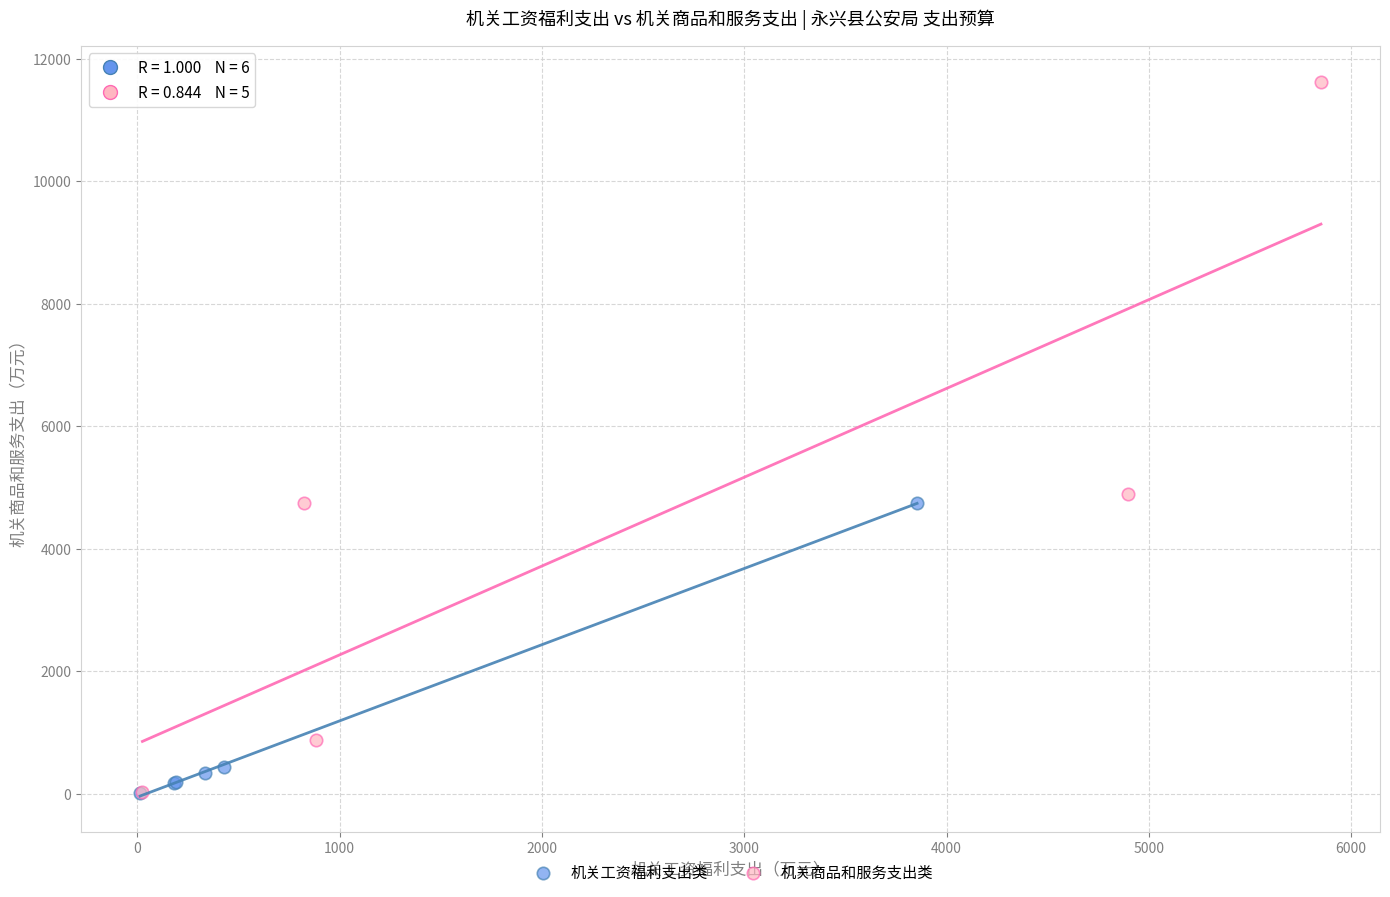

Which series reaches the maximum Y coordinate?

机关商品和服务支出类